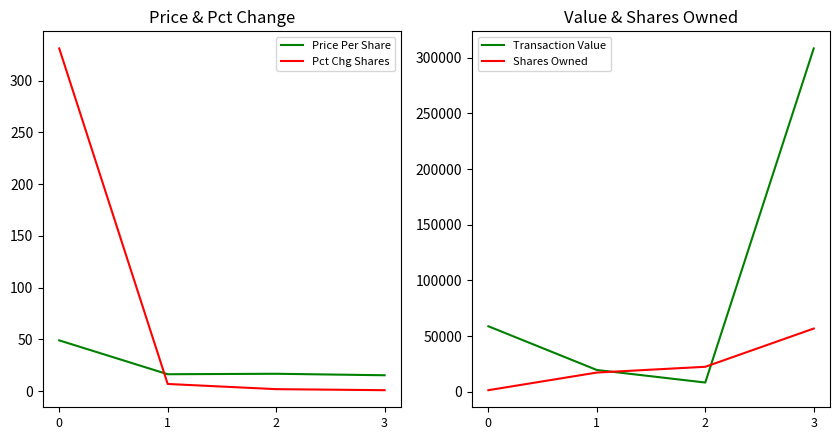

How many times do Transaction Value and Shares Owned cross each other?

2